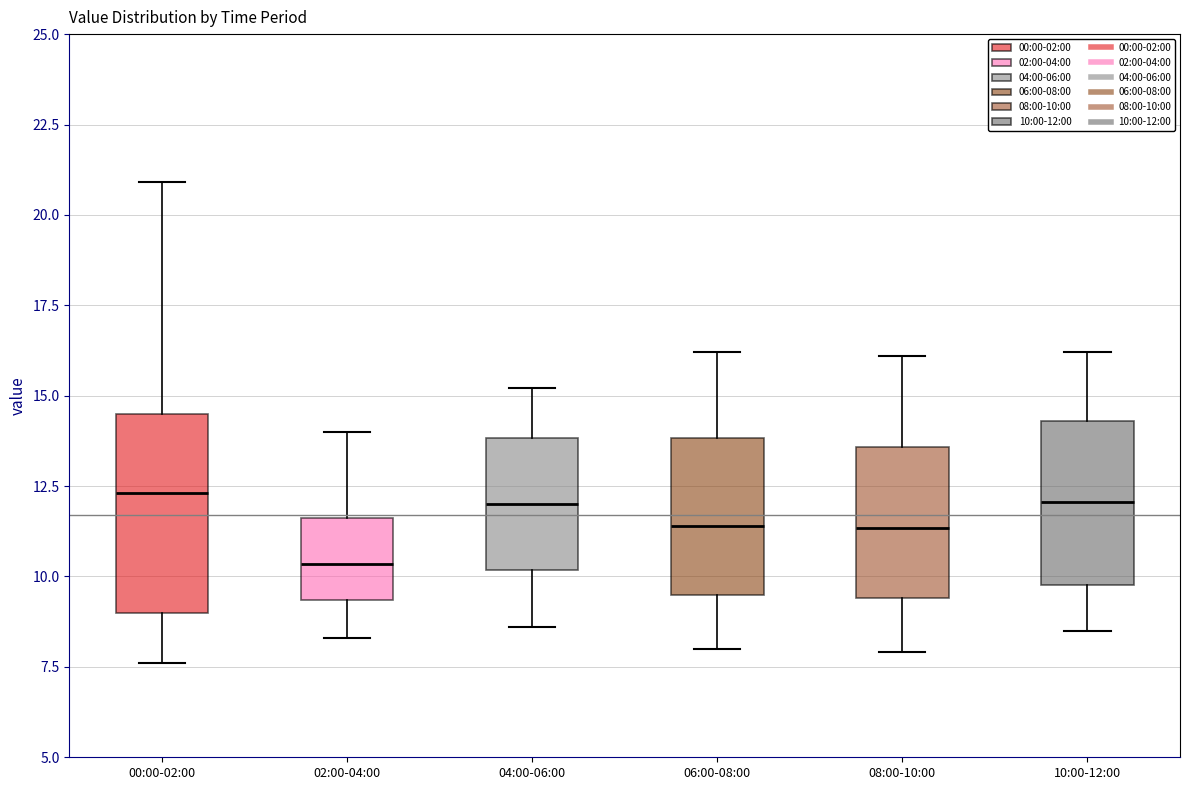

Comparing the boxes themselves (not the whiskers), which one is the tallest?

00:00-02:00